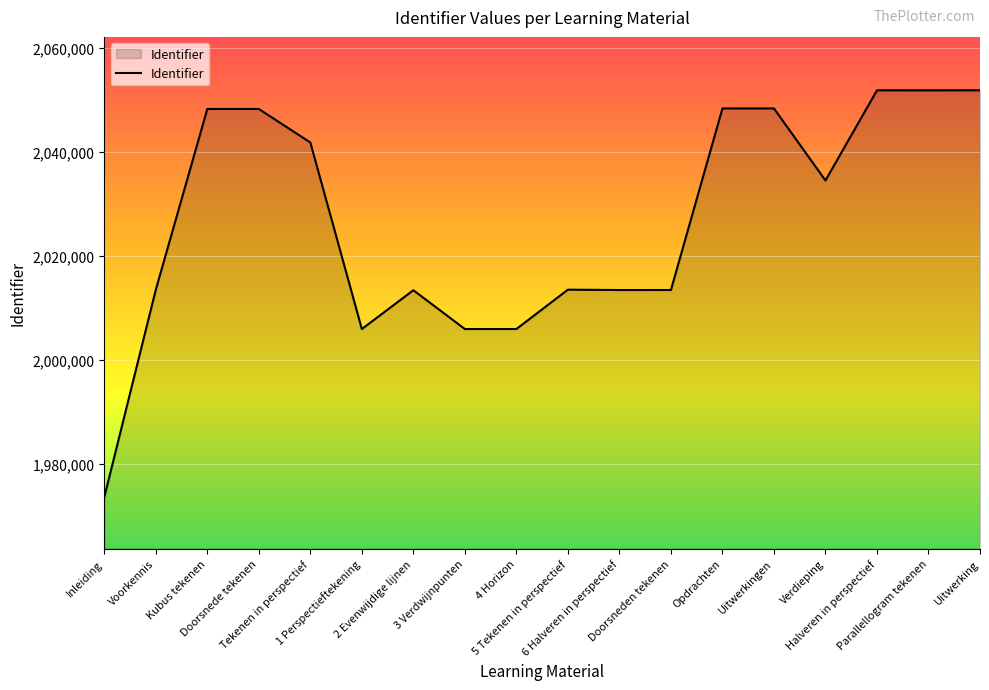

True or false: there are more than 1 points higher than both neighbors.

True